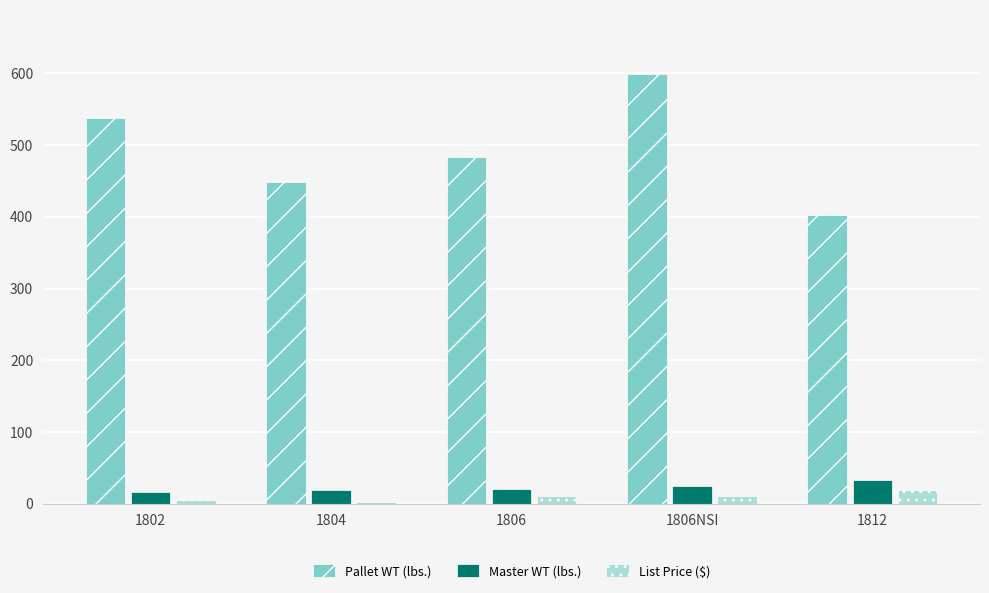

Rank the series at 1806 from lowest to highest value.

List Price ($), Master WT (lbs.), Pallet WT (lbs.)